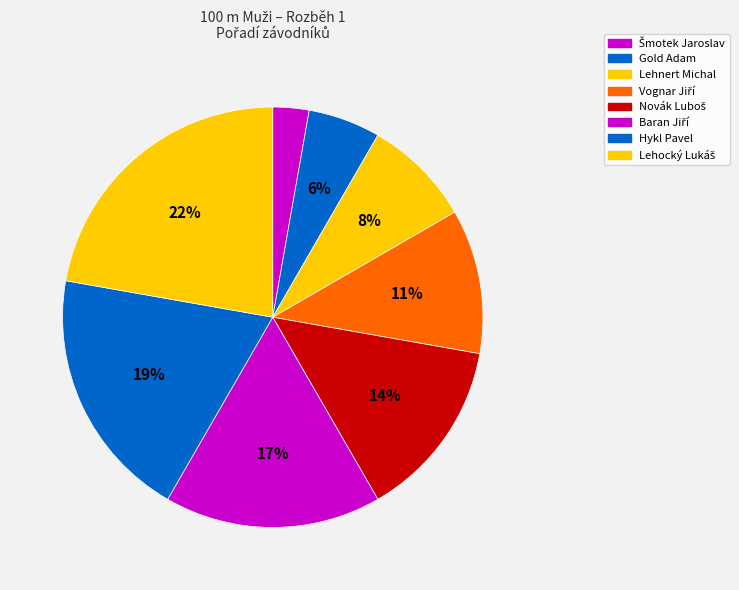

Does any single category account for the majority?

No